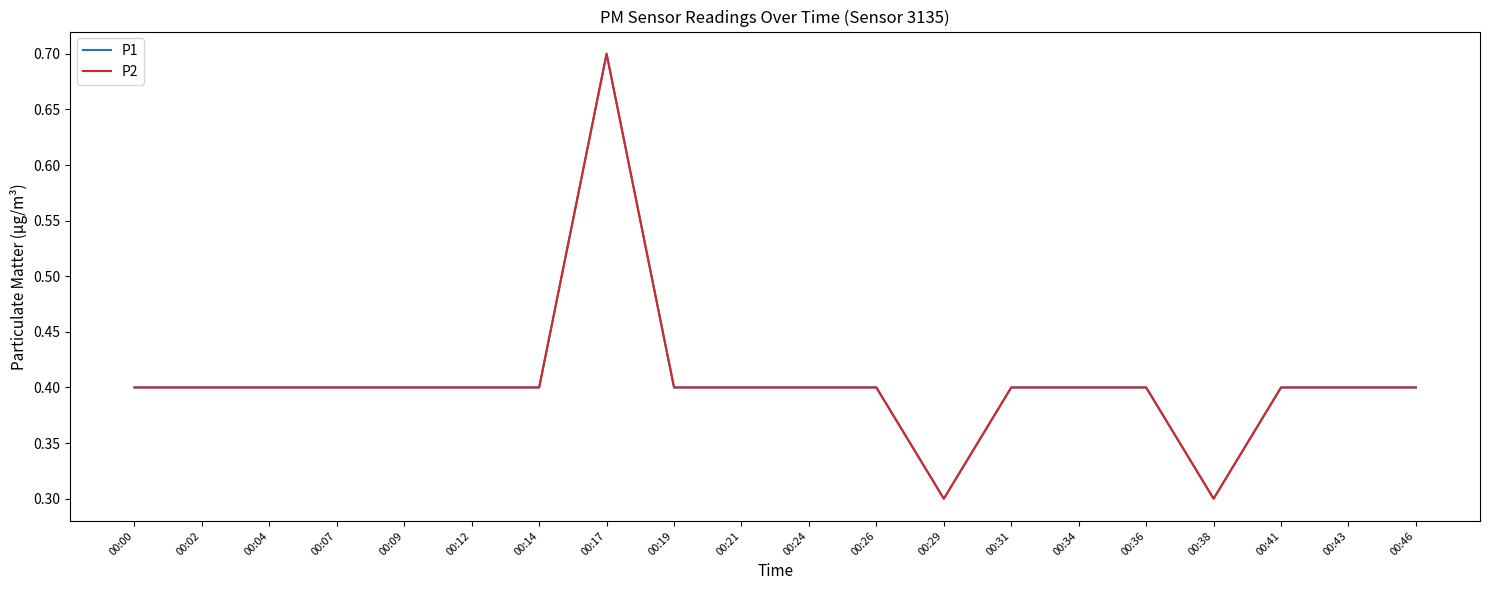

Is this an area chart (filled region under the line)?

No